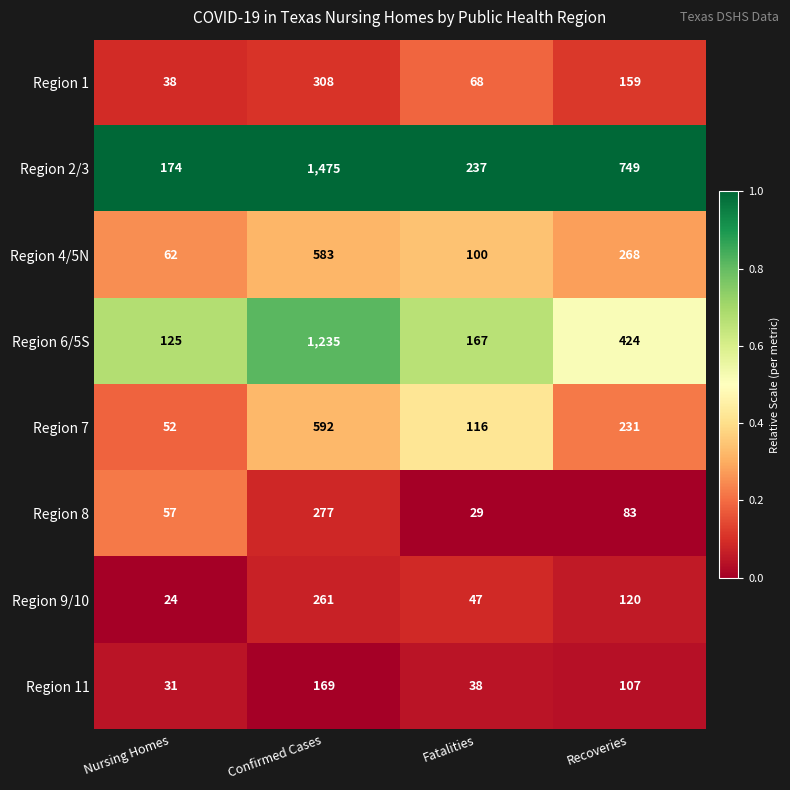

How many series are shown in this chart?

8